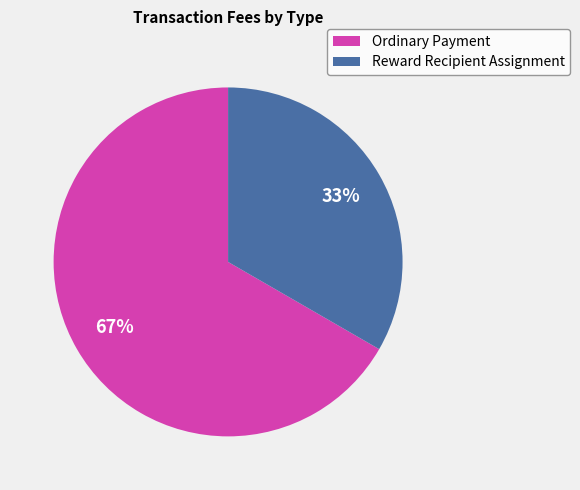

How many slices are in this pie chart?

2